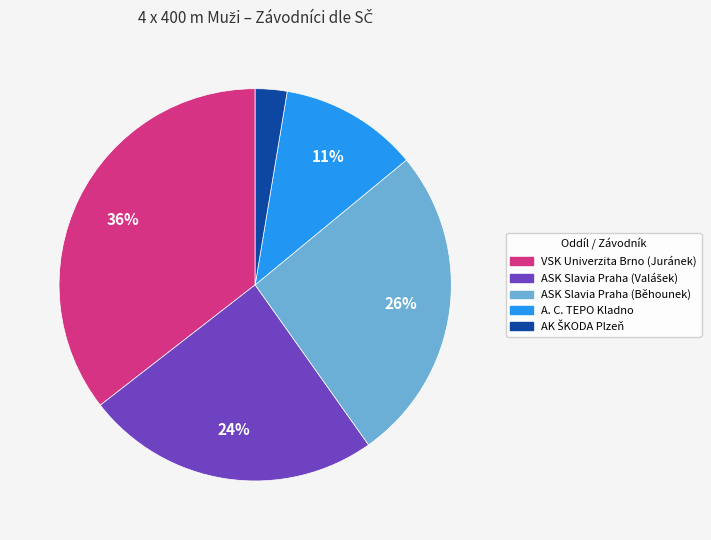

Is A. C. TEPO Kladno the majority of the pie?

No